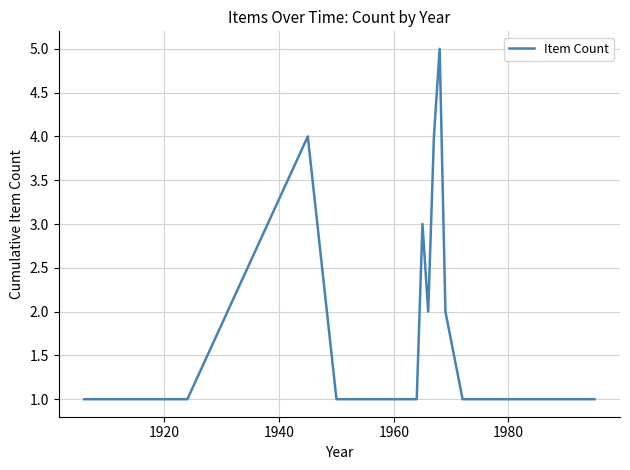

What is the maximum value shown in the chart?

5